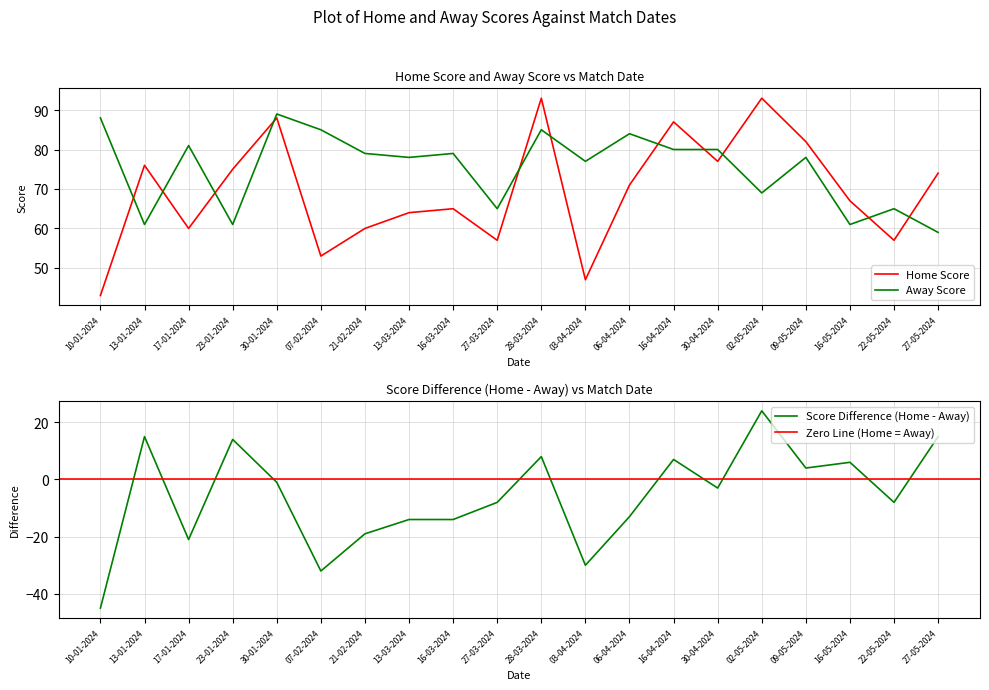

Which category has the highest value in the Away Score series?

30-01-2024